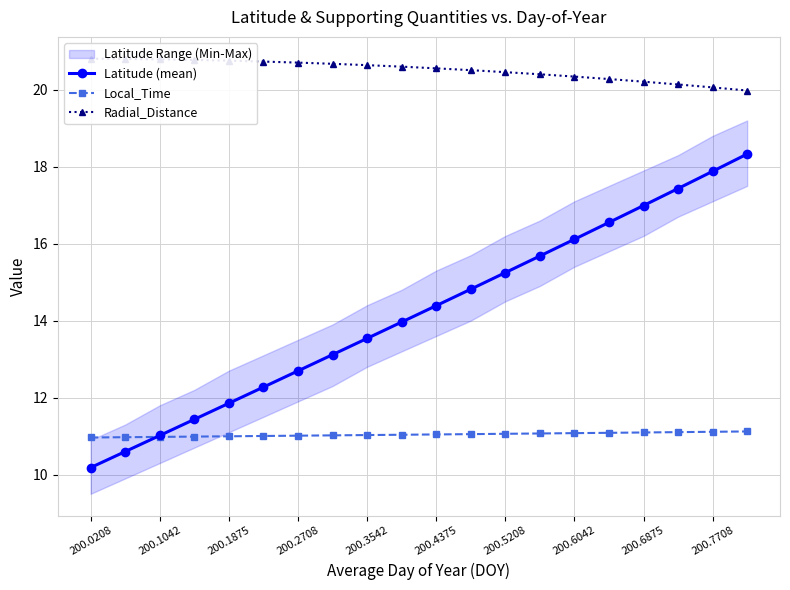

How many values in the Radial_Distance series are below 20?

1